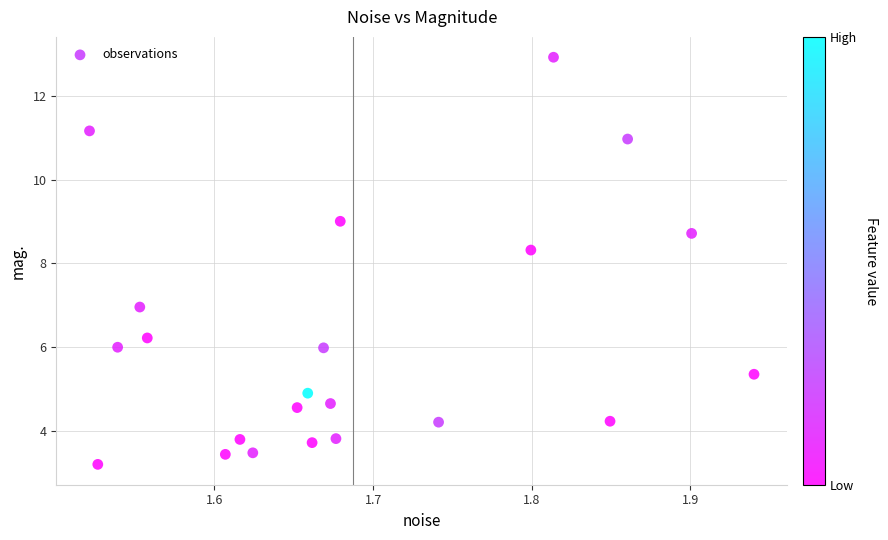

What Y value in the scatter plot is closest to 8?

8.3